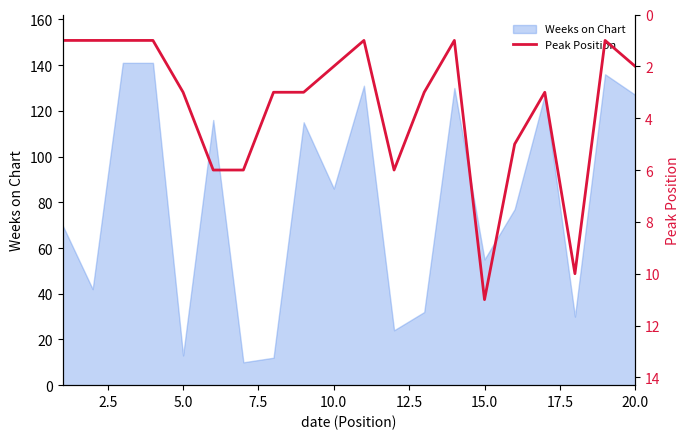

How many data points are less than 3?

9